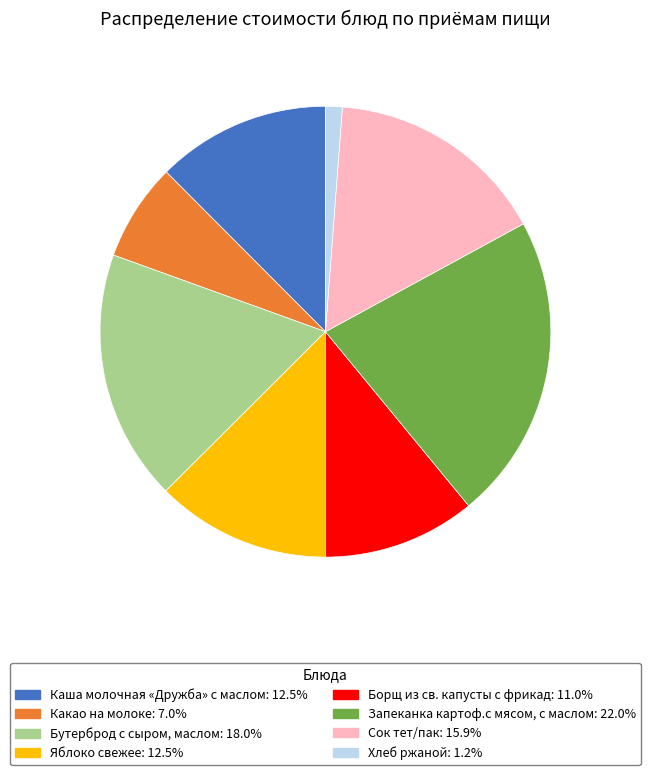

Do Запеканка картоф.с мясом, с маслом and Сок тет/пак together represent more than half of the pie?

No